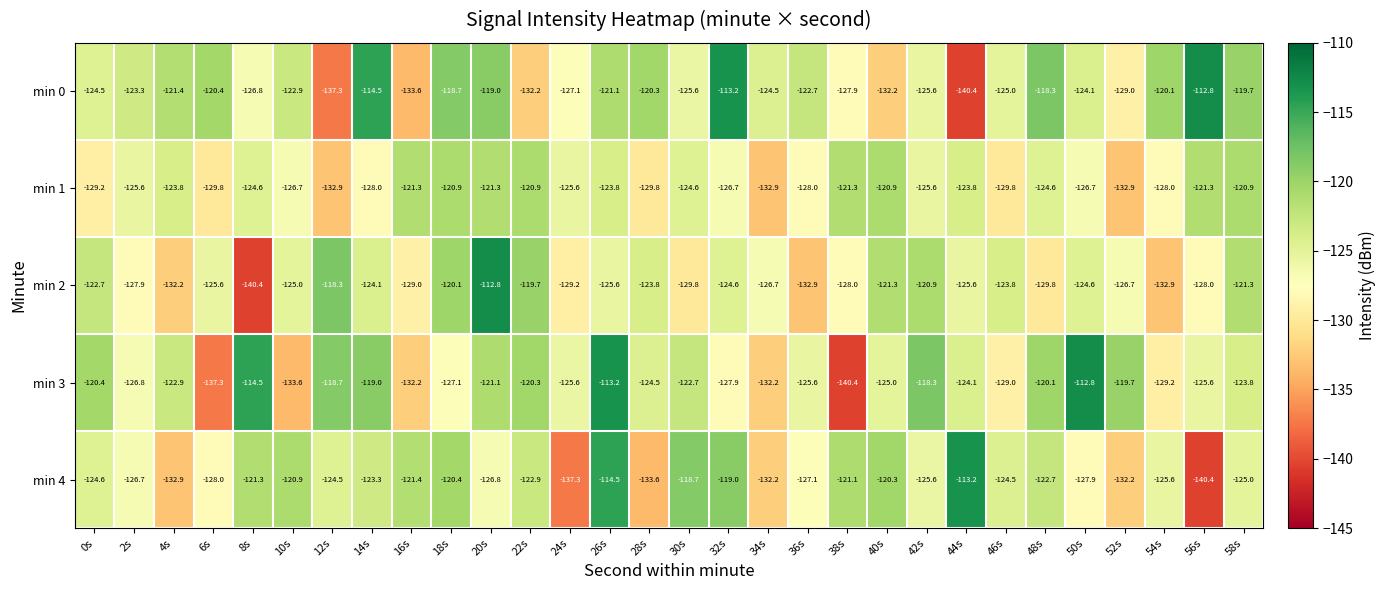

Read the min 1 value at 58s.

-120.9